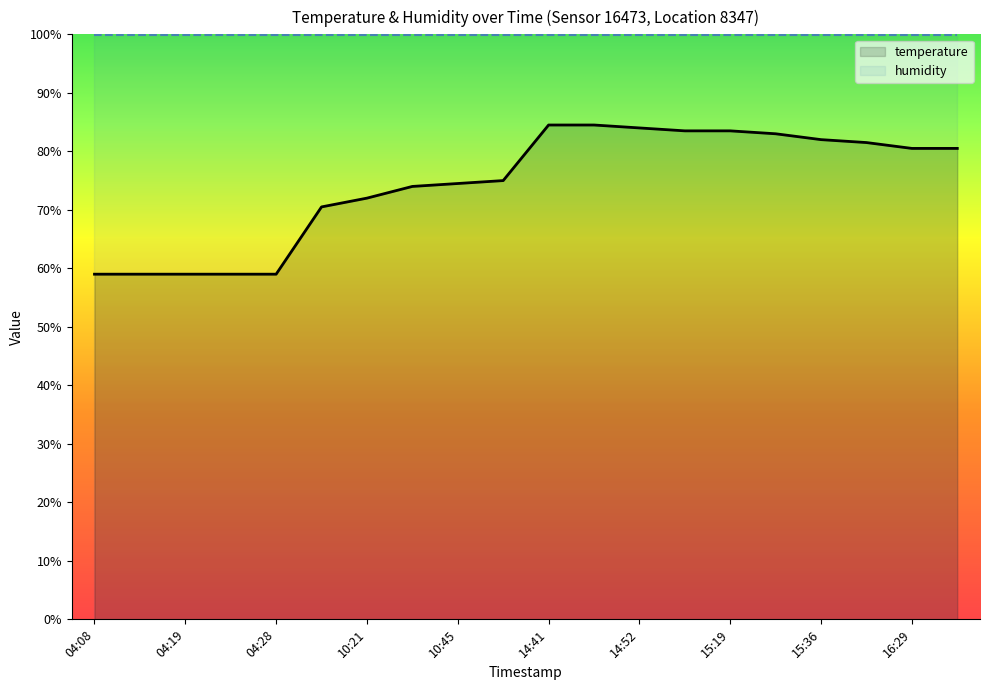

Does the chart have visible grid lines?

No